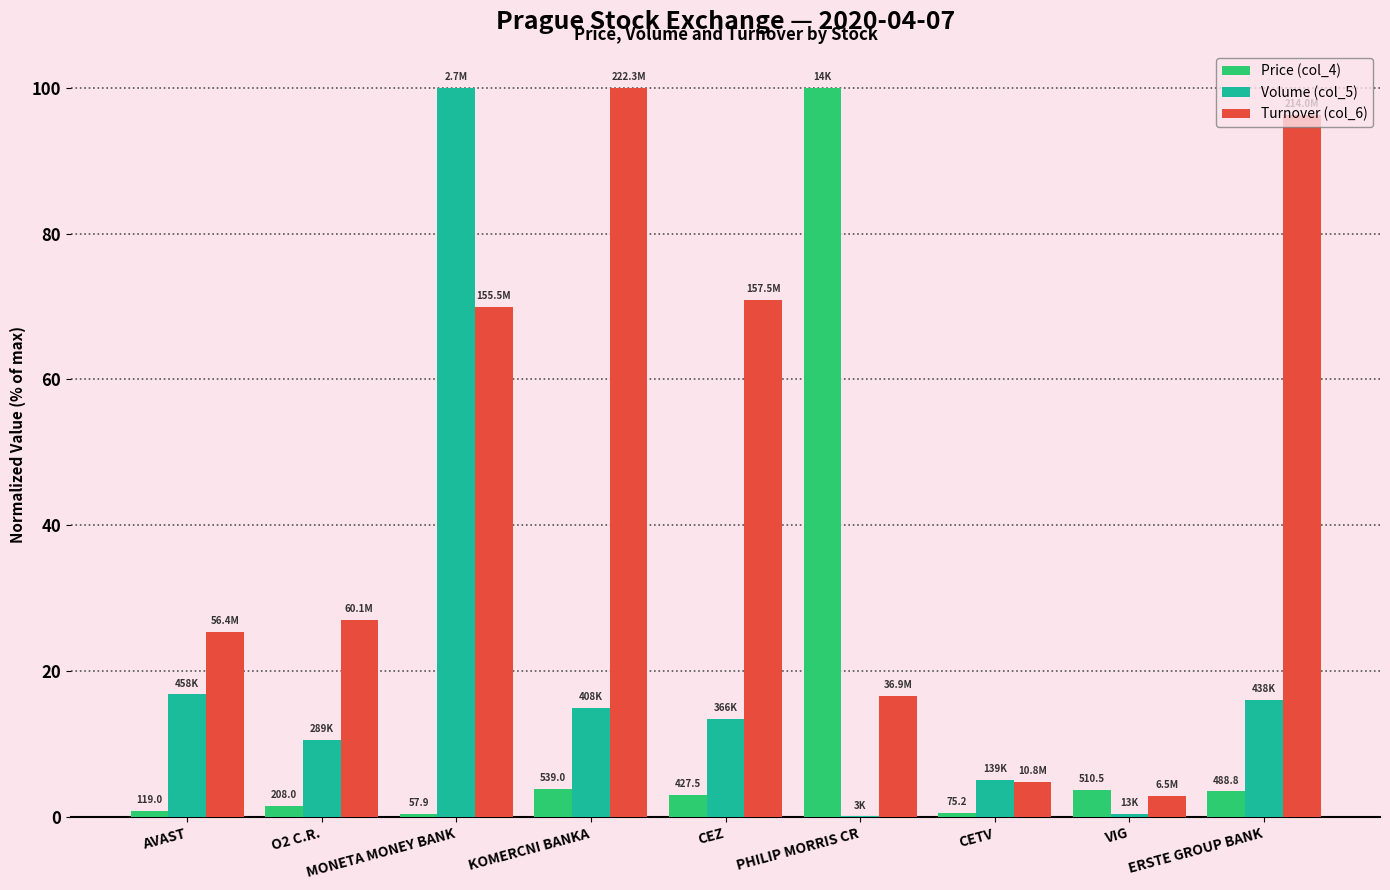

Where does the Price (col_4) series first go above 3?

KOMERCNI BANKA